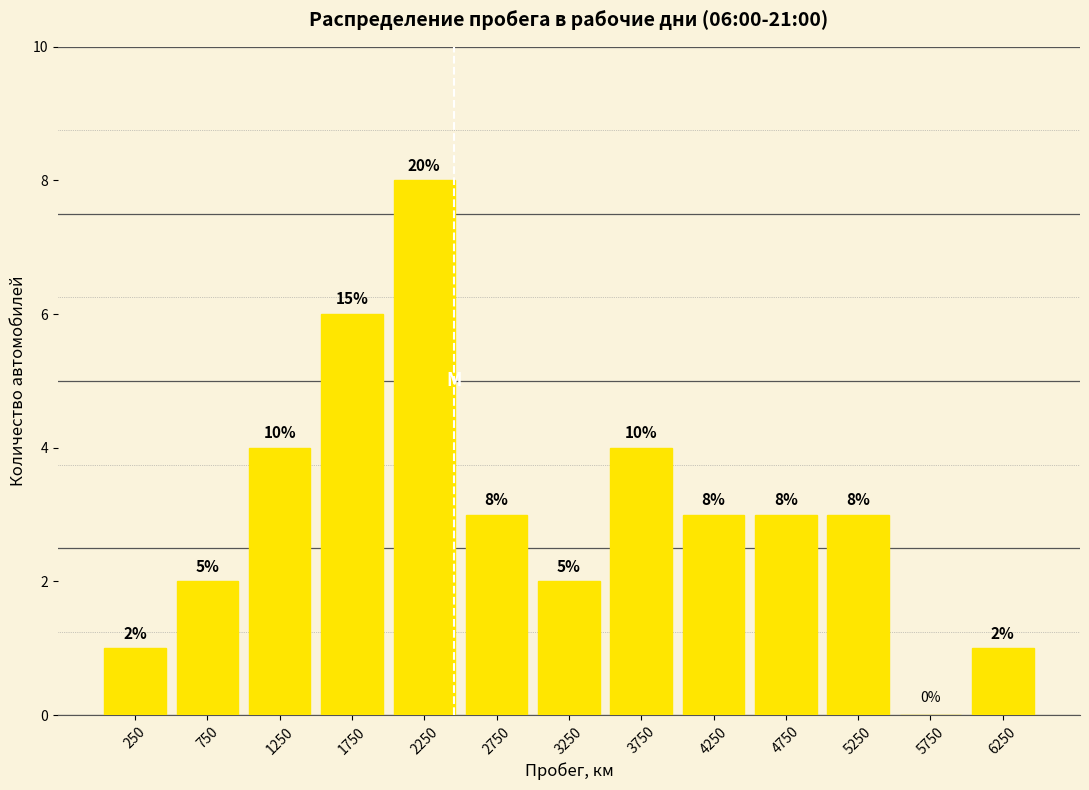

Over which range of the x-axis is the bar tallest?

2000 to 2500